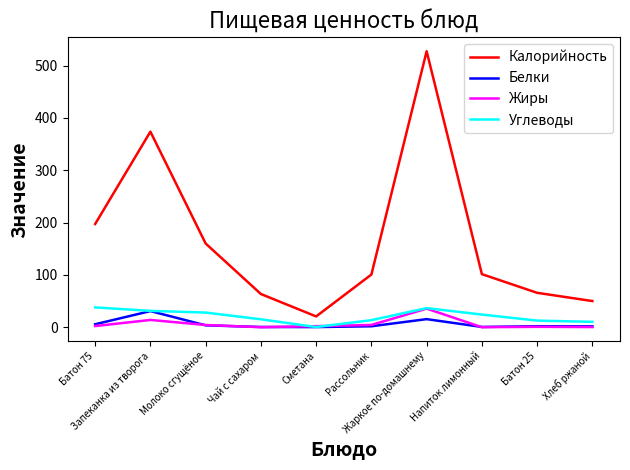

The Углеводы series shows 15.1 at Чай с сахаром. True or false?

True